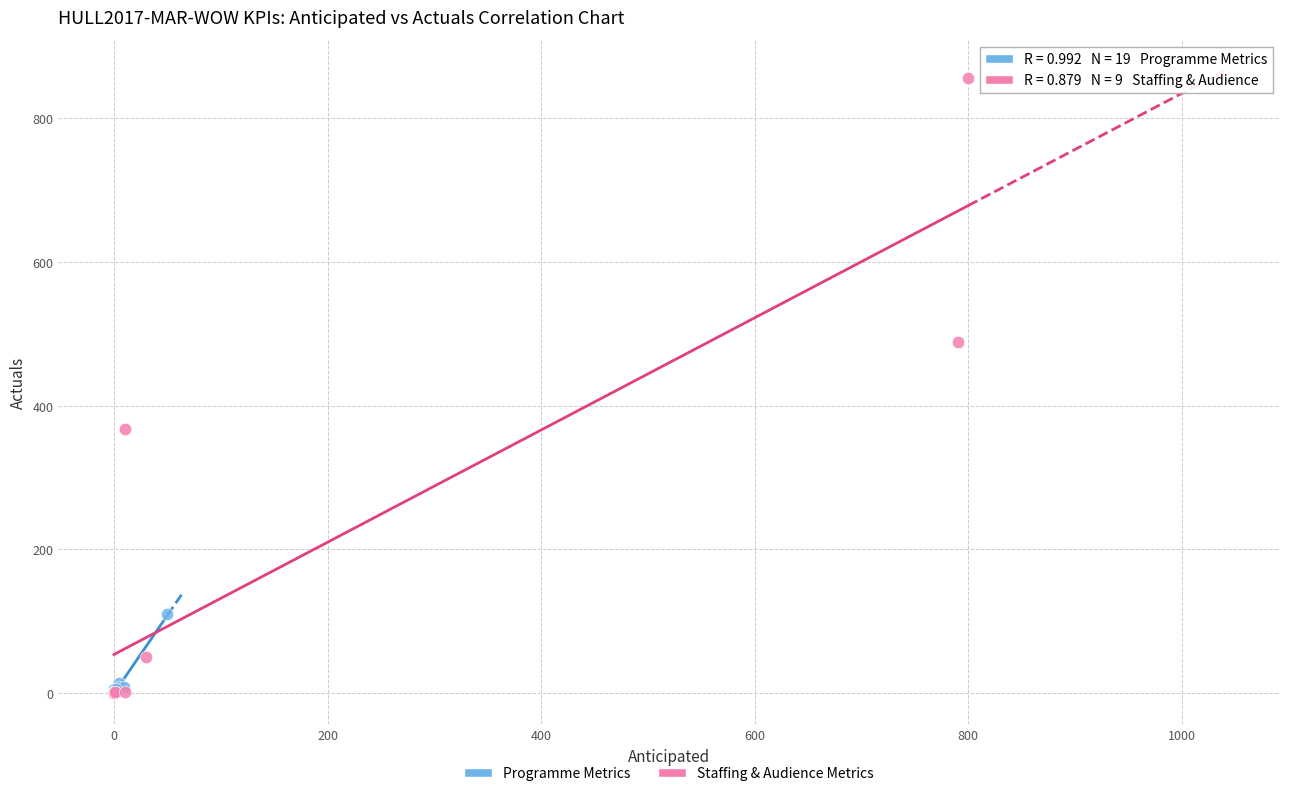

What are all the series names shown in the legend?

Programme Metrics, Staffing & Audience Metrics